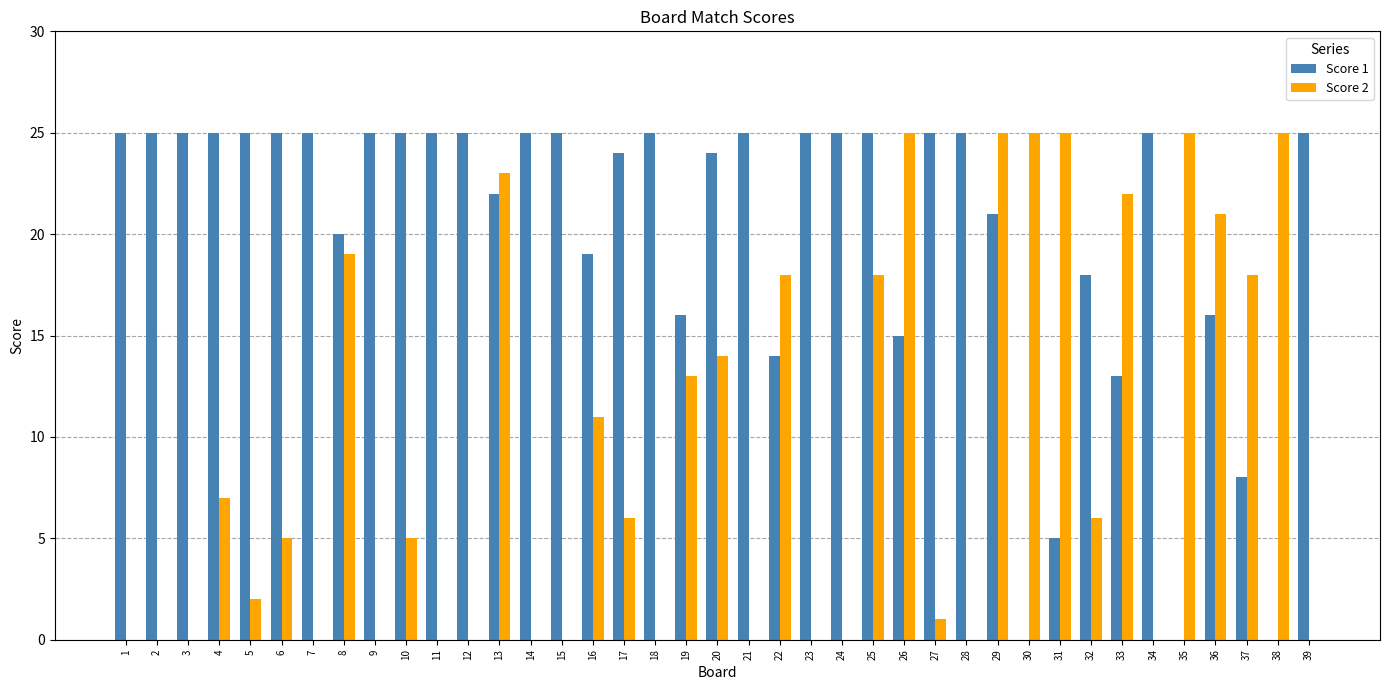

How many series are shown in this chart?

2